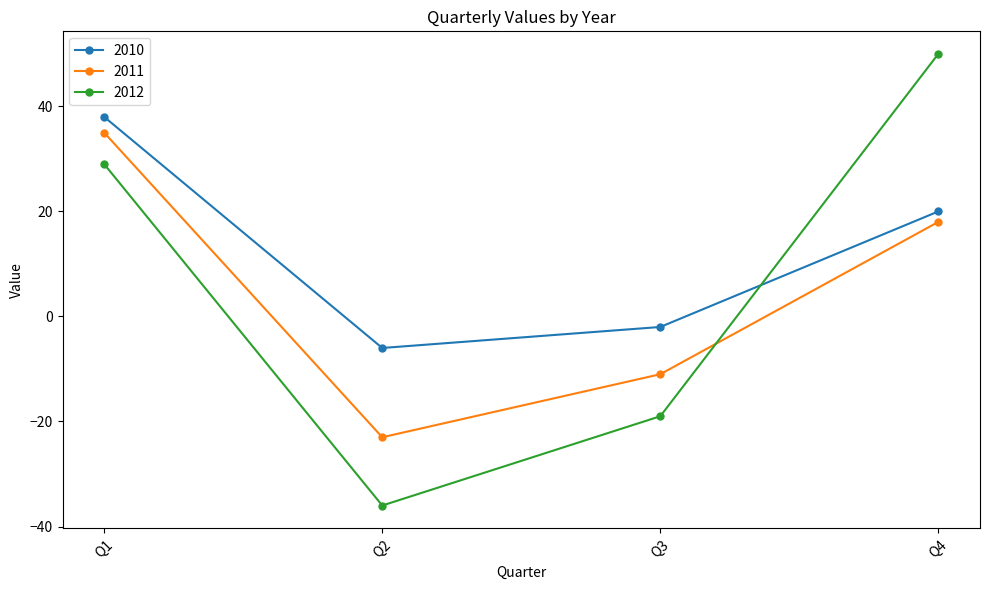

What are all the series names shown in the legend?

2010, 2011, 2012